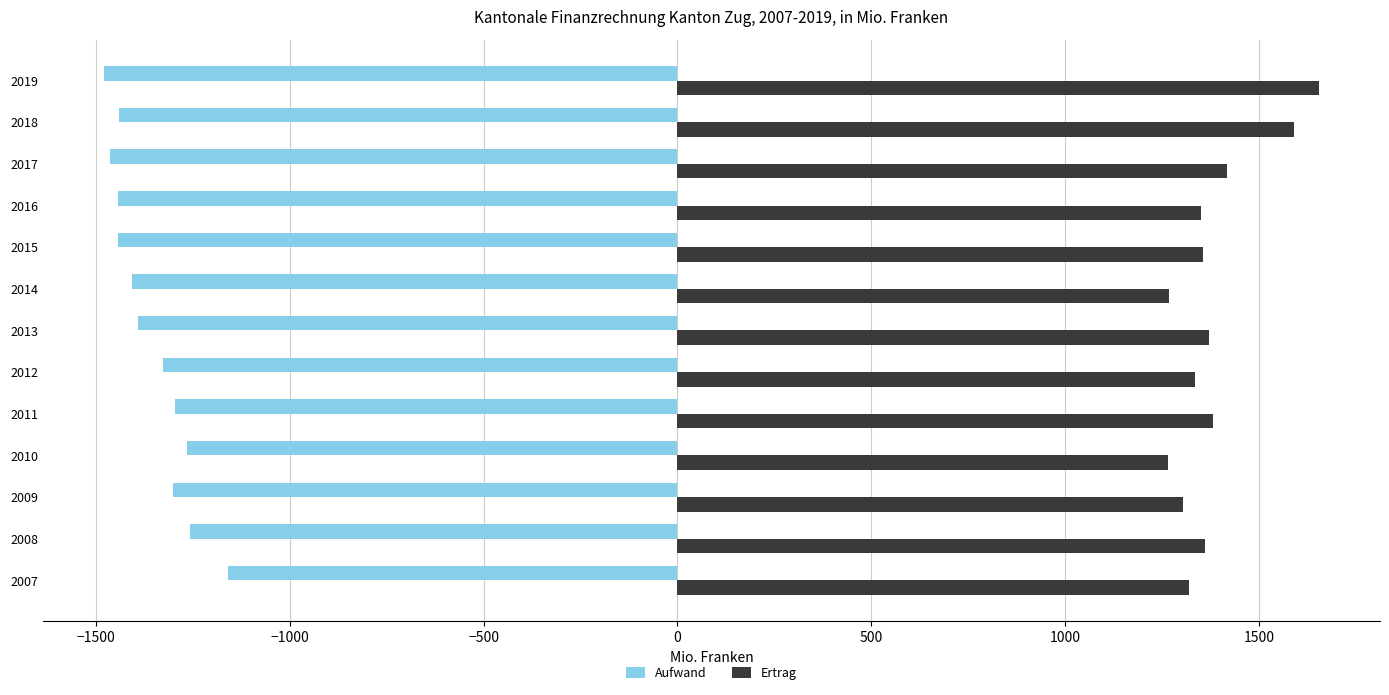

Is it true that Aufwand equals -1391.6 at 2013?

True